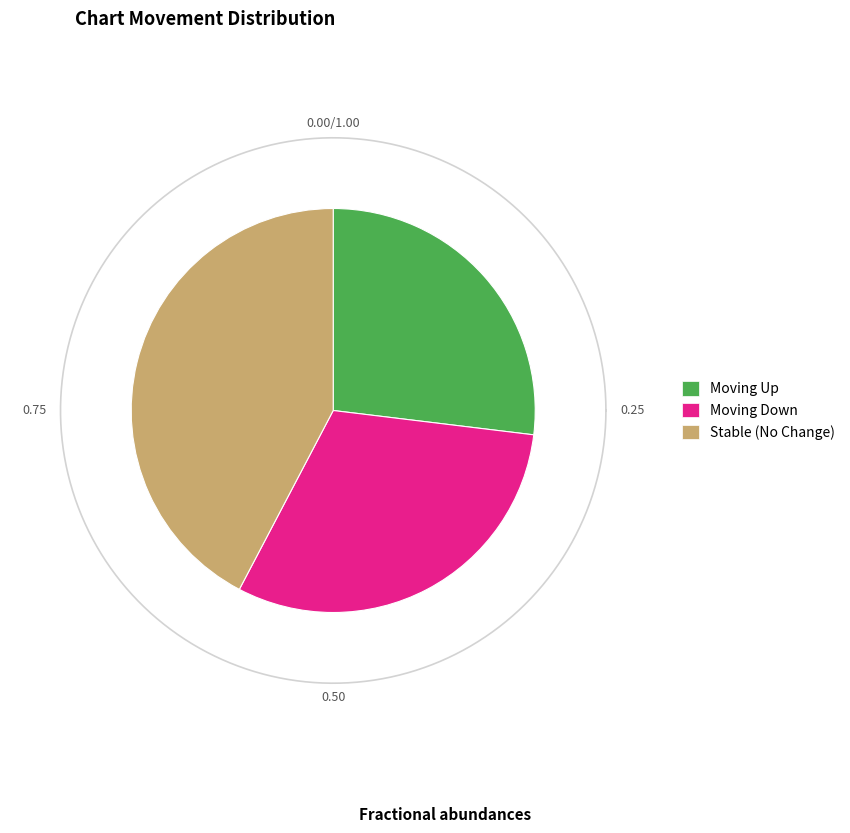

Combined, do up and down account for over 50%?

Yes